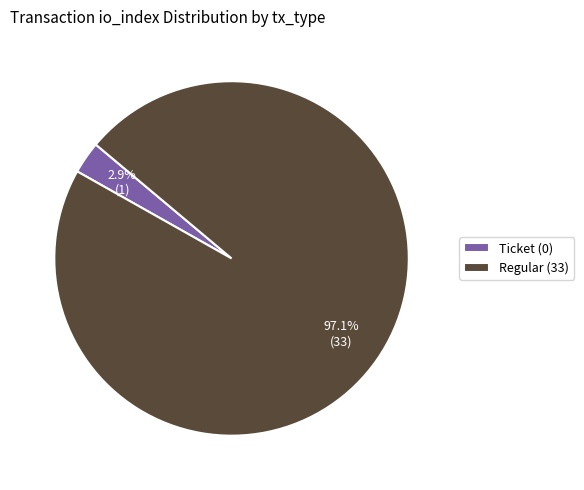

What is the smallest slice in the pie chart?

Ticket (0)